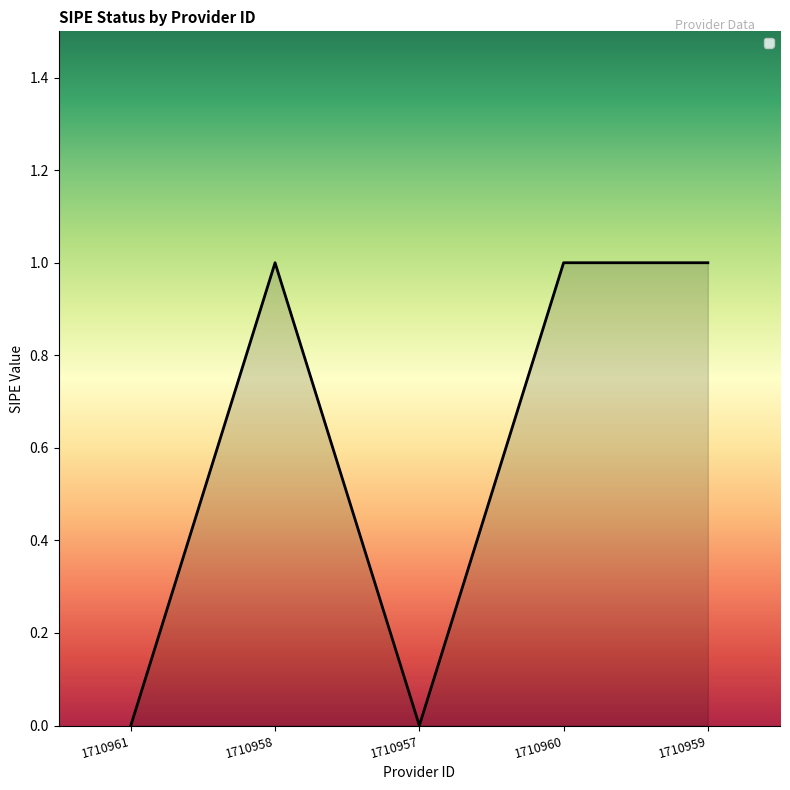

How many values are between 0 and 1?

5